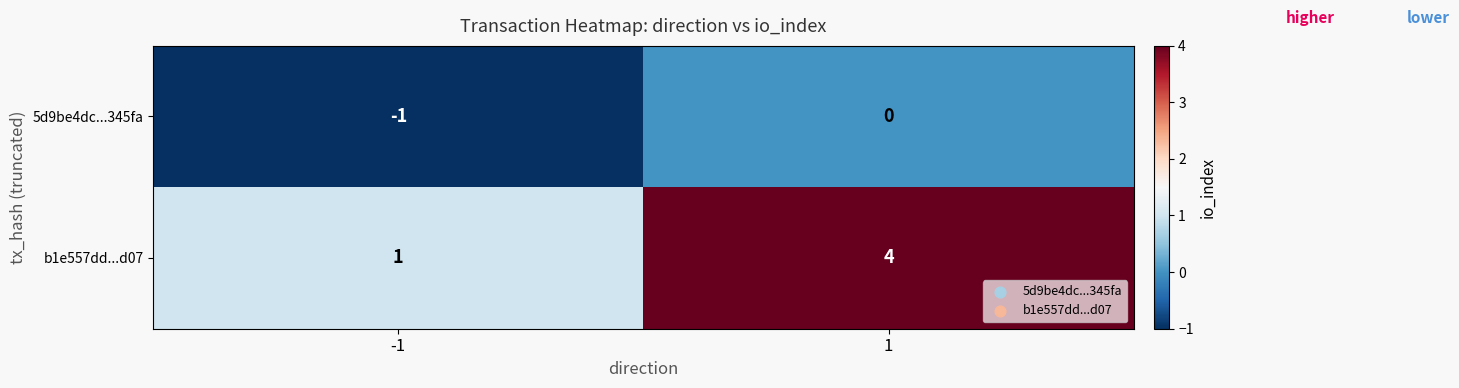

Rank the series at -1 from lowest to highest value.

5d9be4dc...345fa, b1e557dd...d07